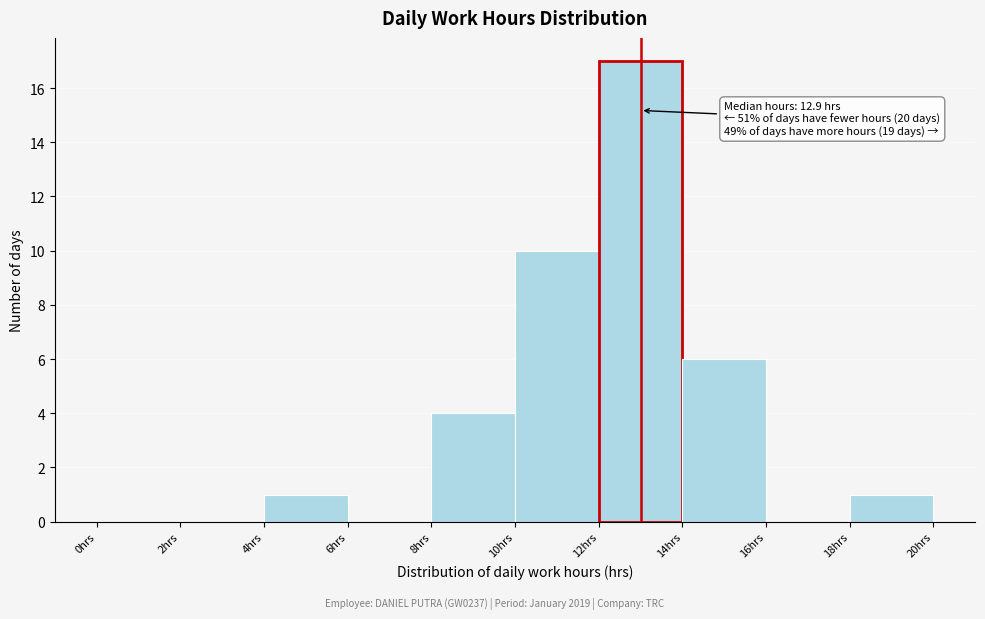

Over which range of the x-axis is the bar tallest?

12 to 14